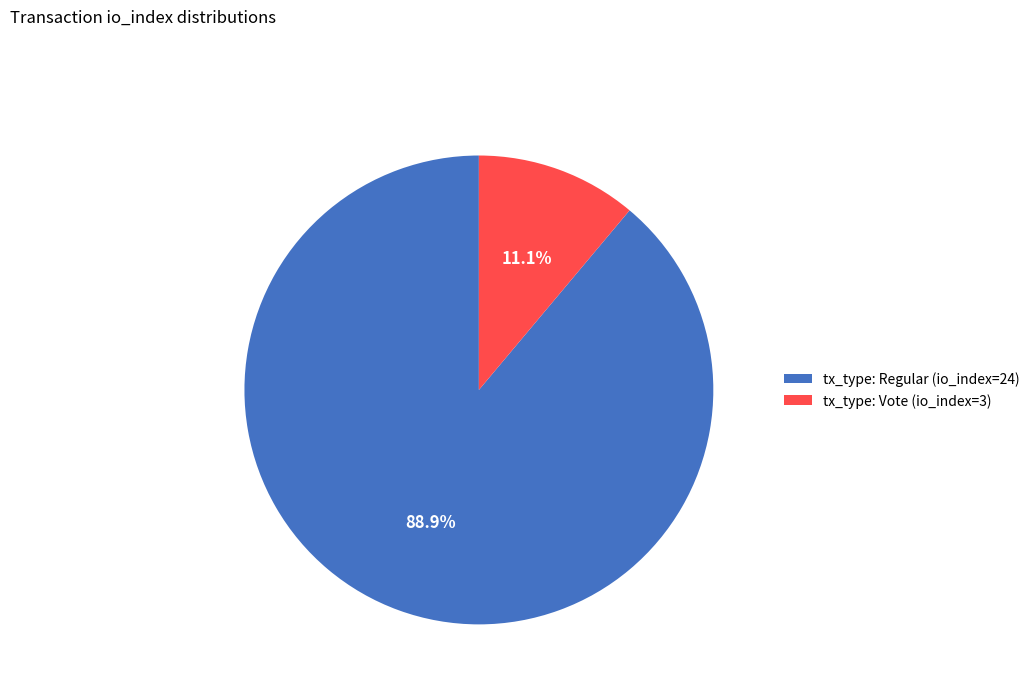

Approximately how many times larger is the value at tx_type: Vote (io_index=3) compared to tx_type: Regular (io_index=24)?

0.1